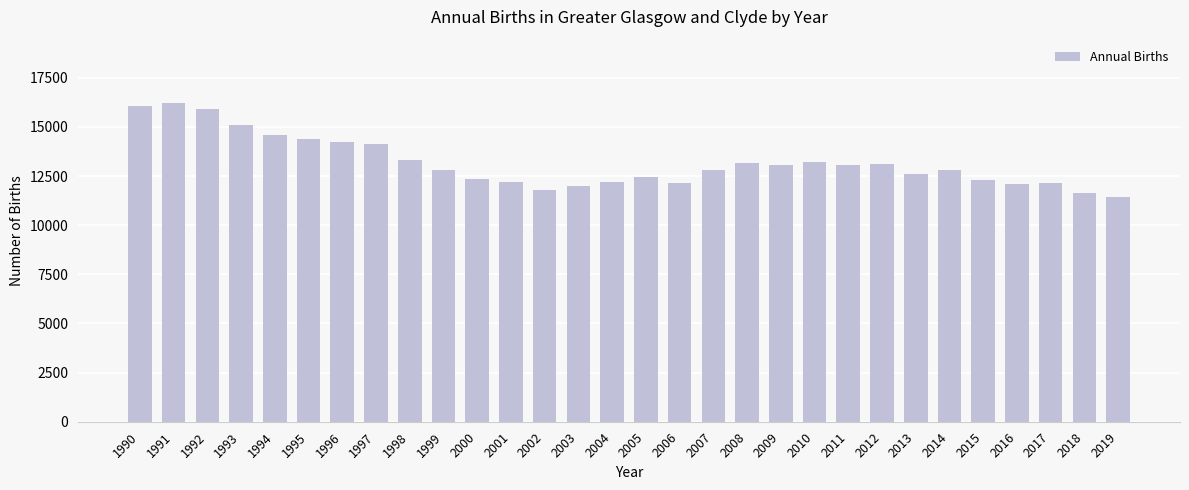

How many bars are there in total?

30